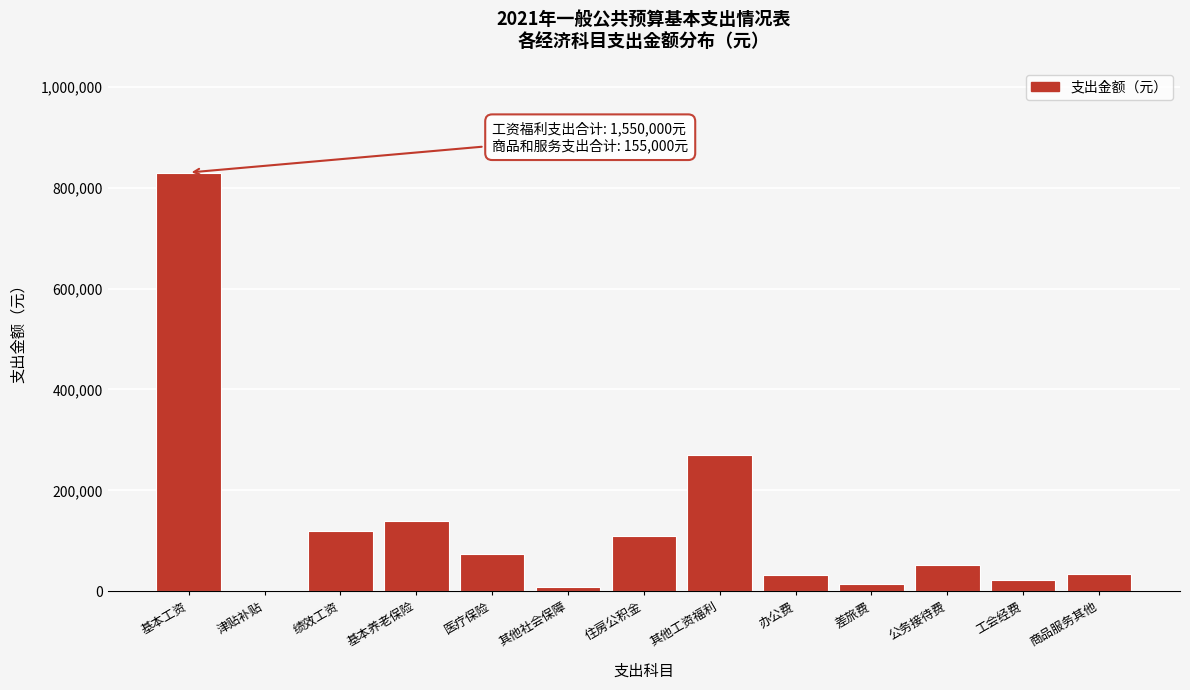

What is the maximum value shown in the chart?

830000